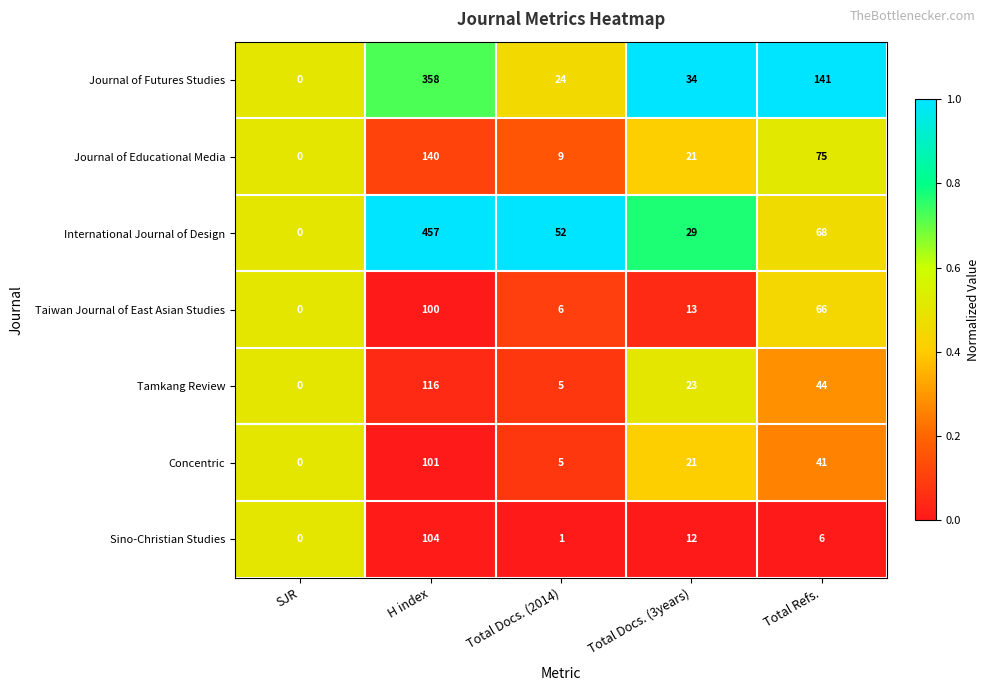

What is the maximum value for Sino-Christian Studies?

104